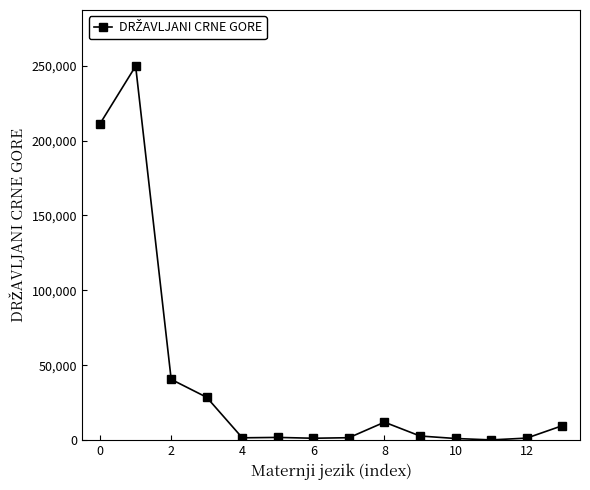

True or false: the data has more than 0 interior local peaks.

True